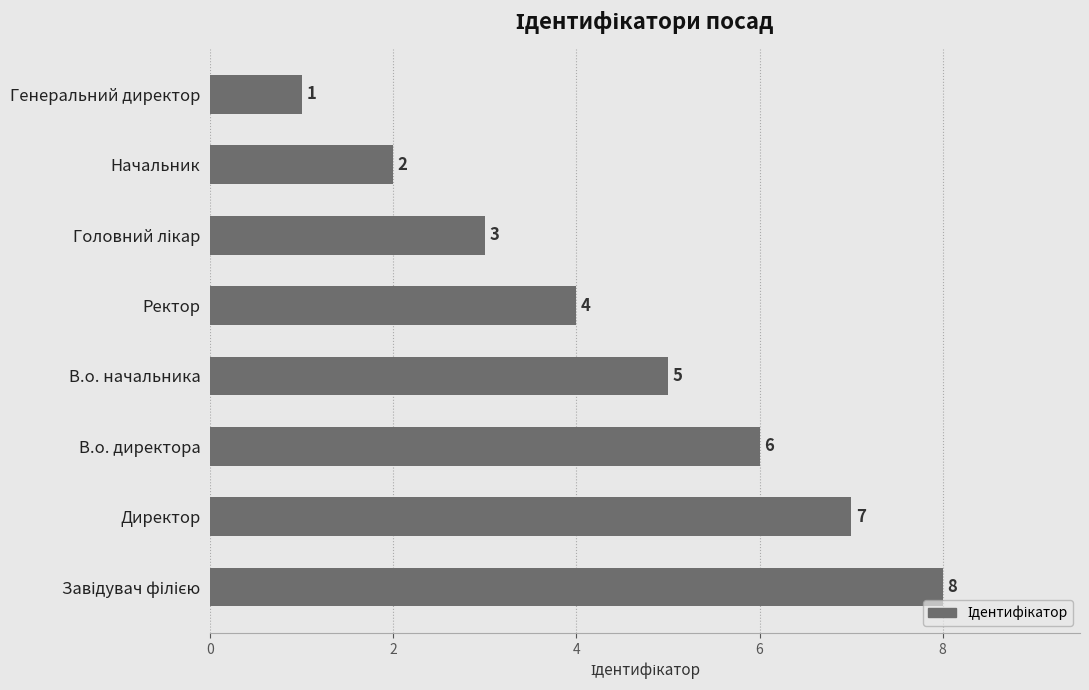

How many bars are there in total?

8